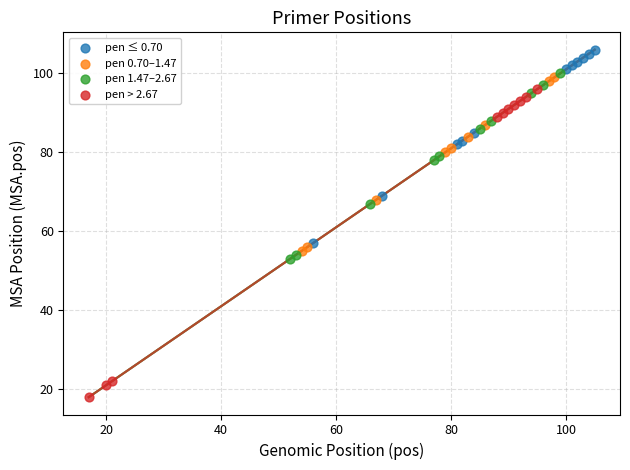

Which series reaches the minimum Y coordinate?

pen > 2.67